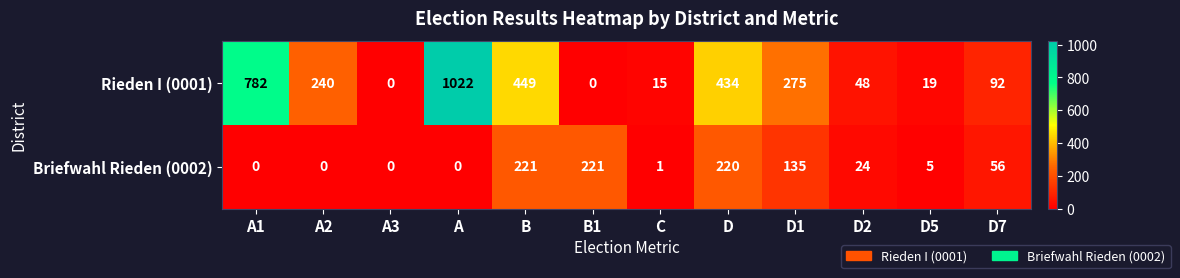

What is the sum of the Briefwahl Rieden (0002) values at D5 and D?

225